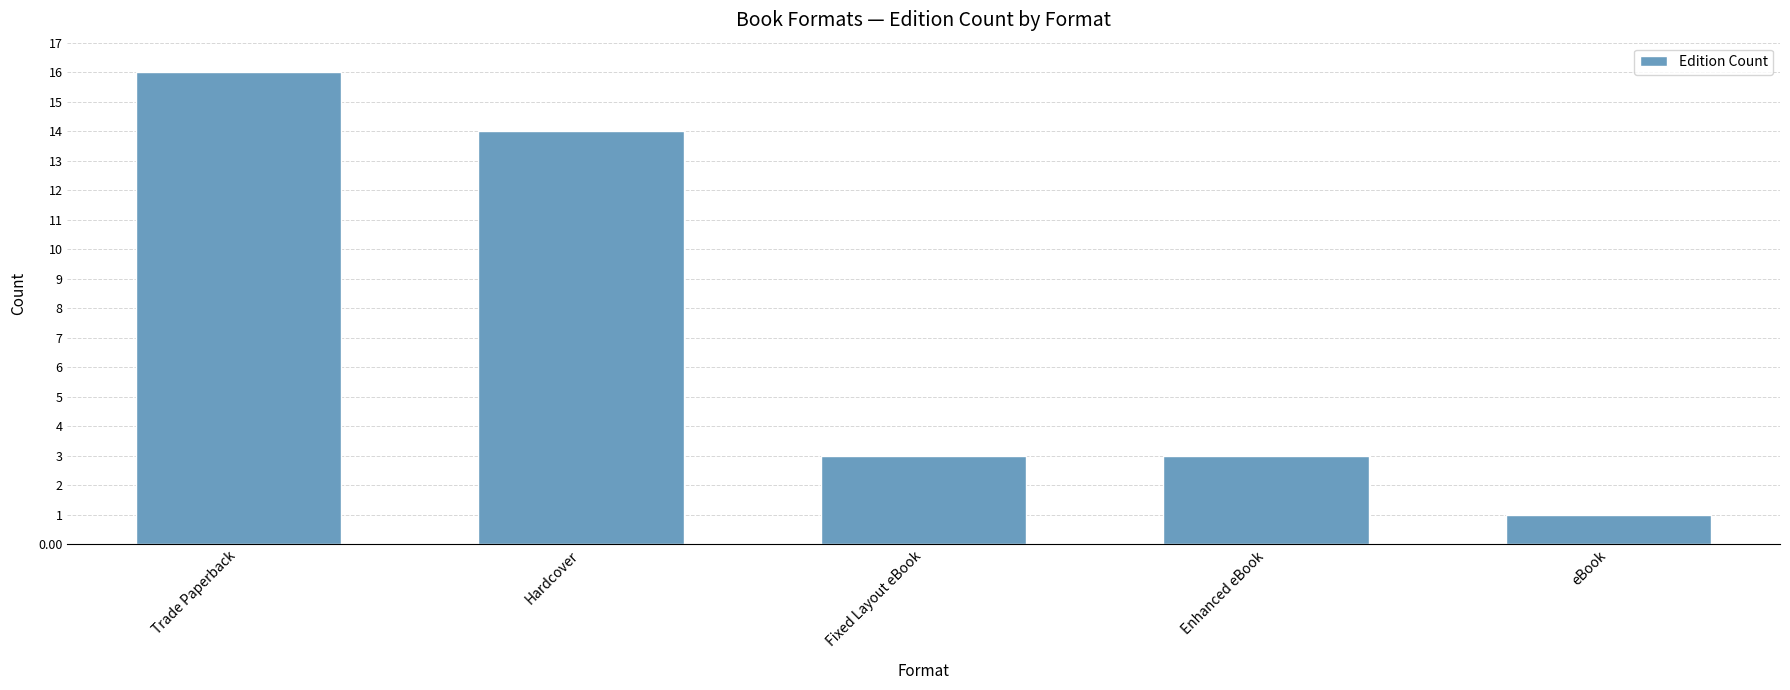

What is the minimum value shown in the chart?

1